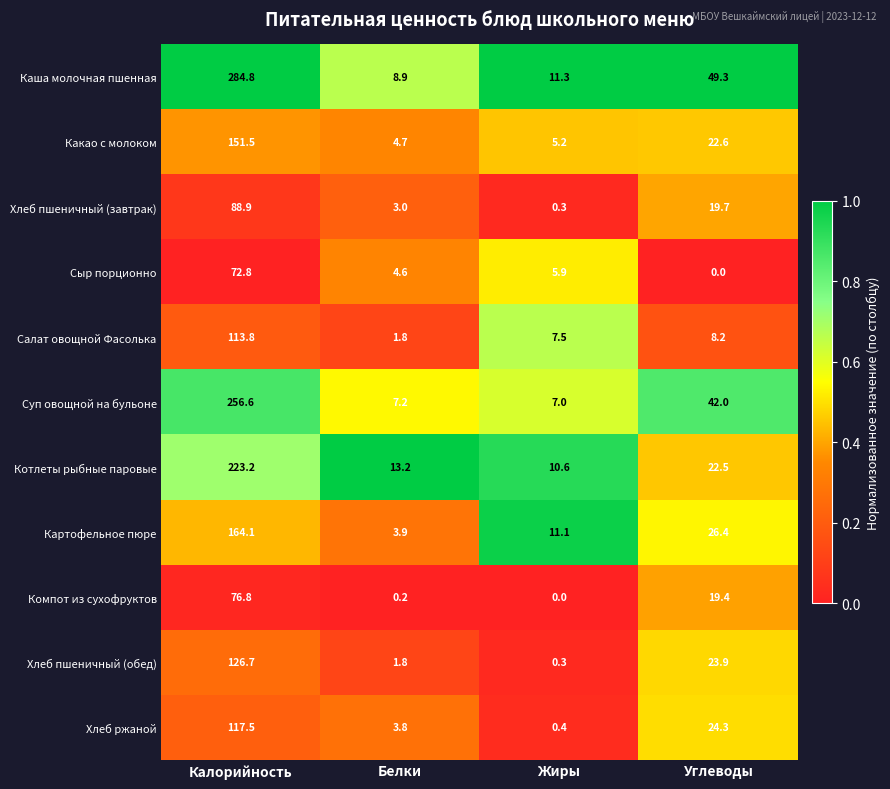

What is the minimum value for Хлеб ржаной?

0.4